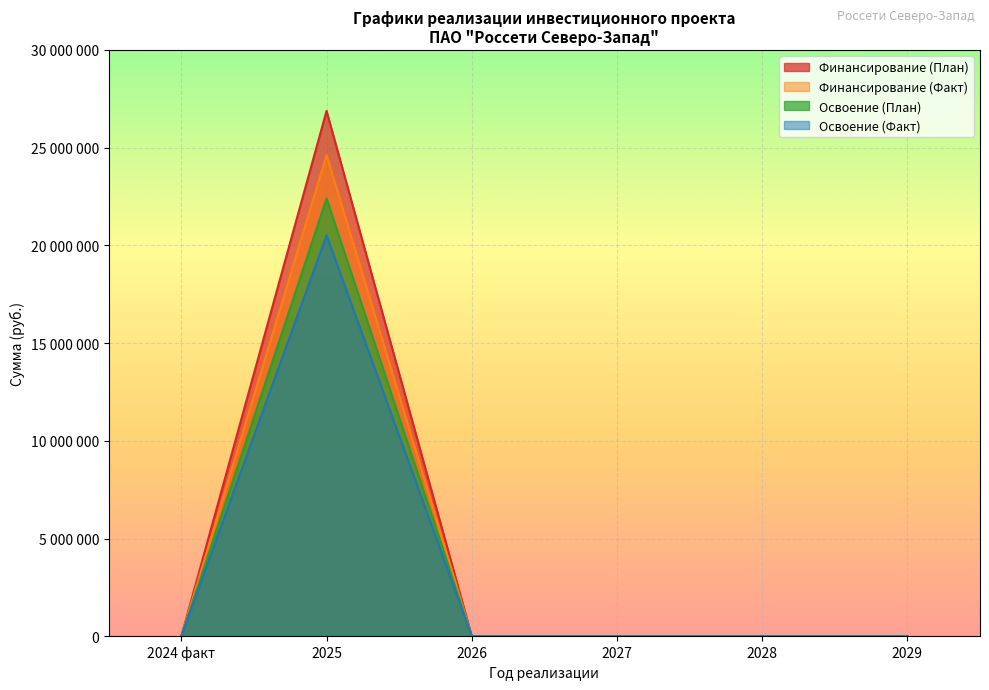

Which series has the largest total across all categories?

Финансирование (План)